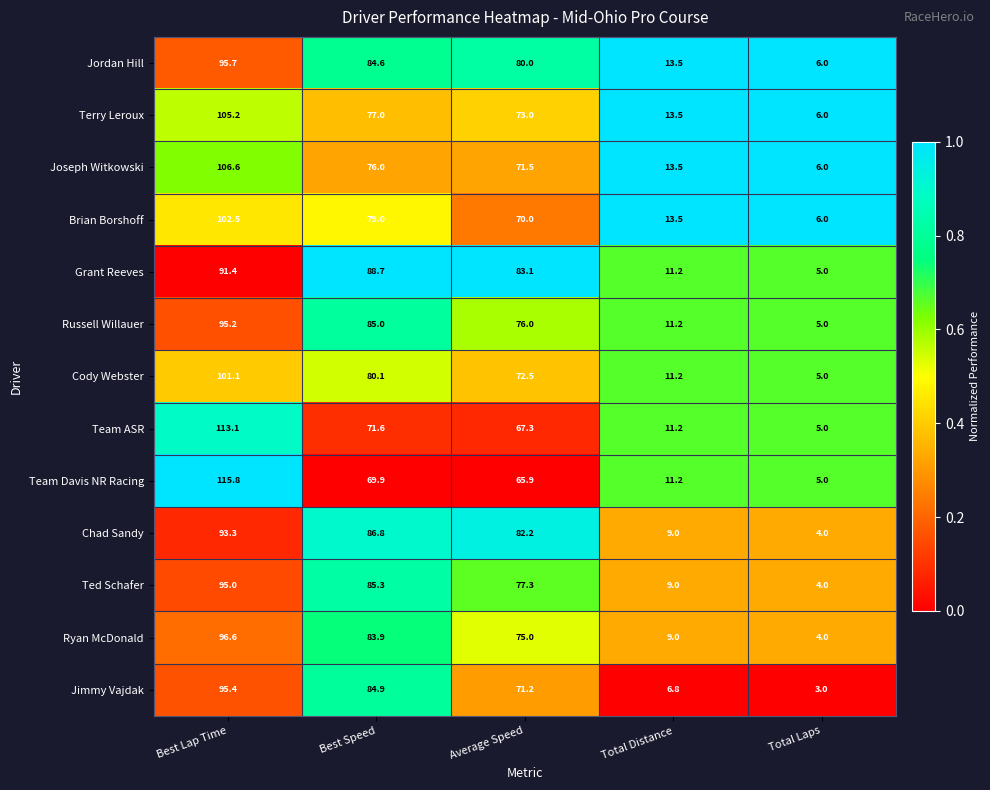

Which series has the largest range (max minus min)?

Team Davis NR Racing